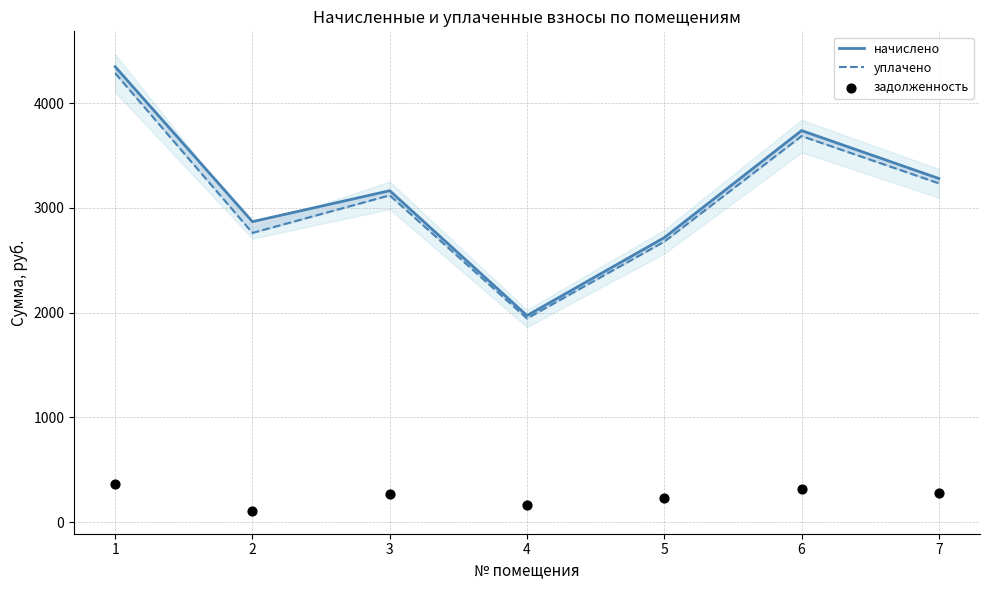

At which category is the sum across all series the highest?

1